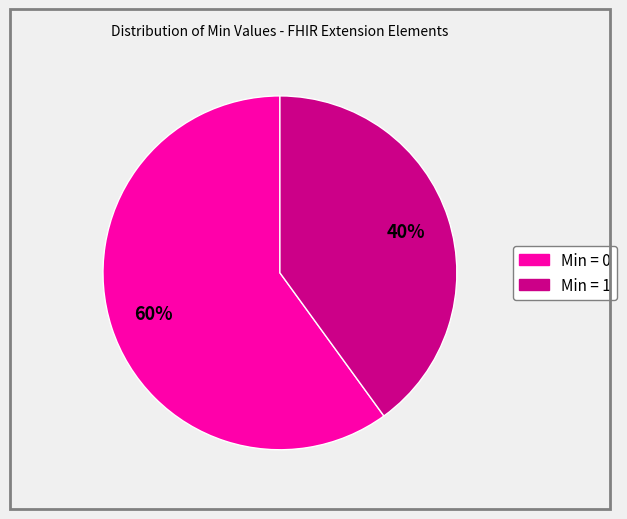

To the nearest percent, what is the average slice percentage?

50%